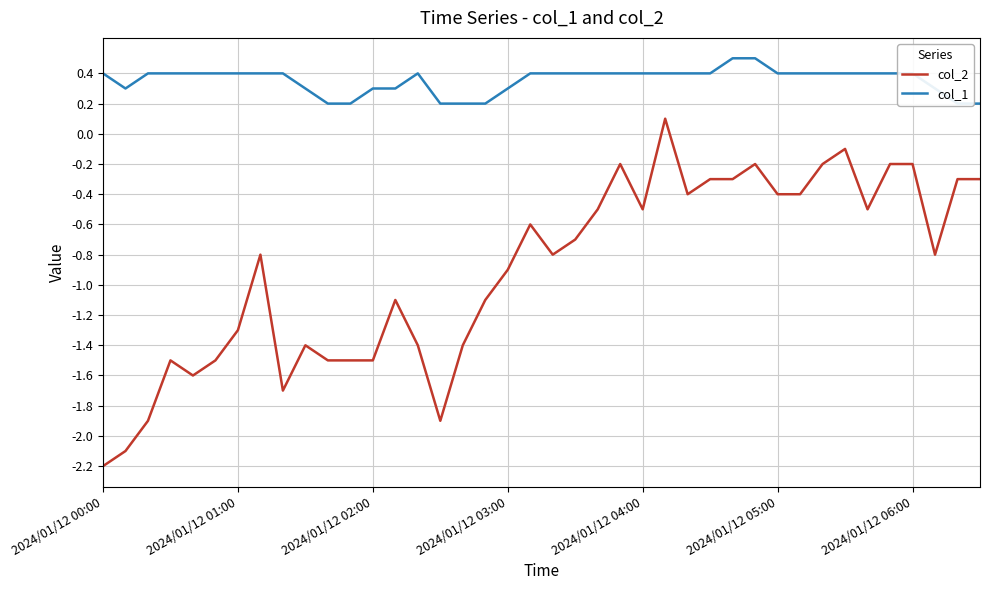

Does the chart have visible grid lines?

Yes